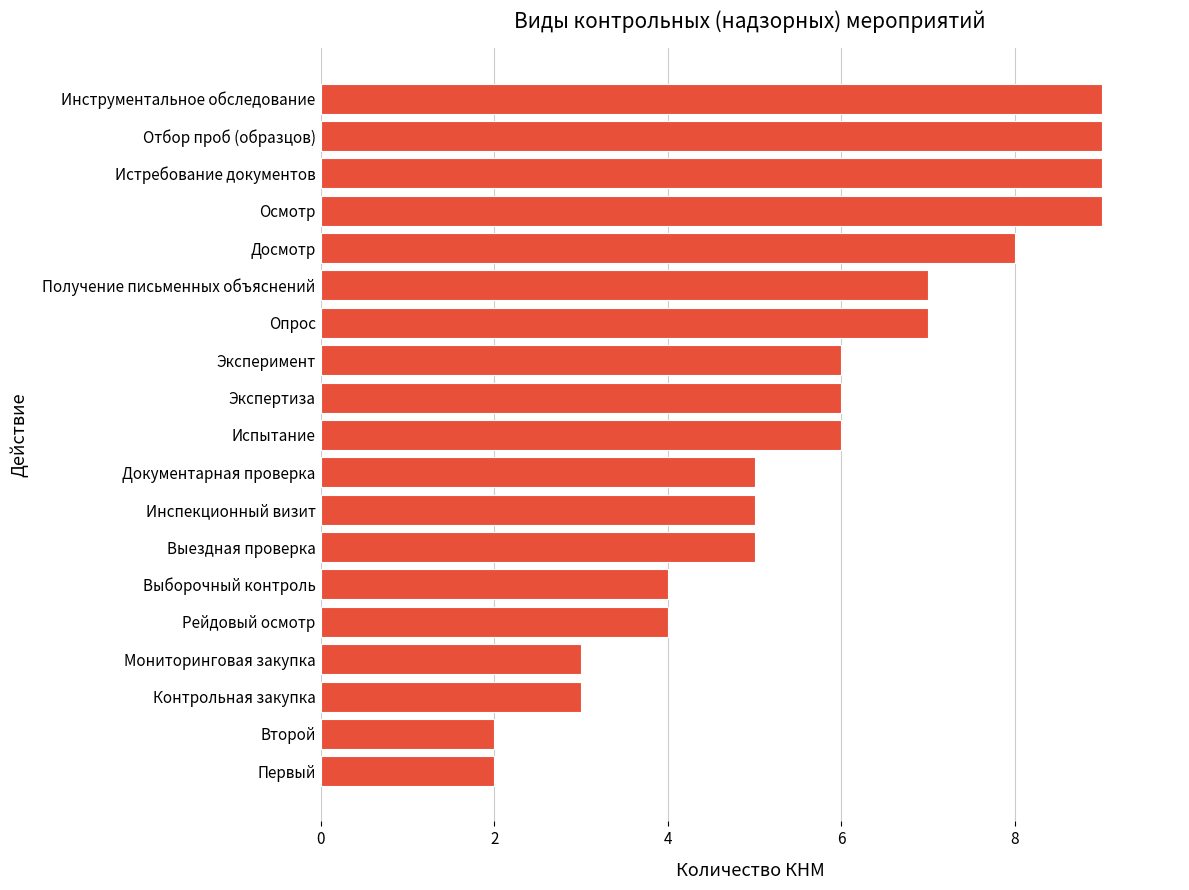

Is it true that the value at Второй is 1?

False